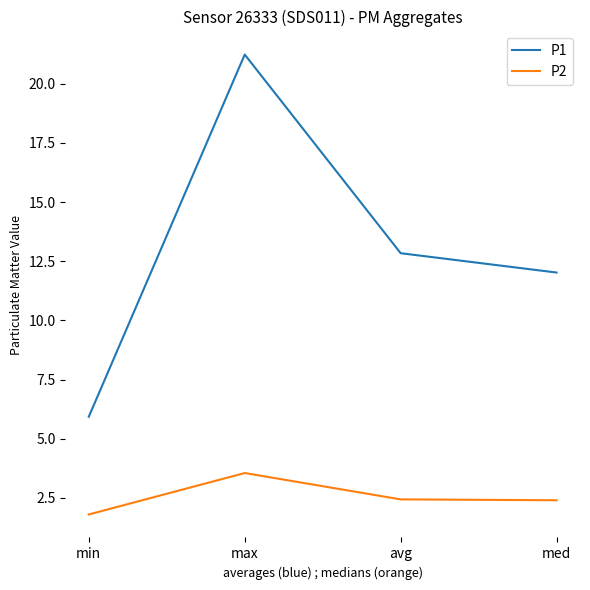

At which label does P2 first exceed 2?

max